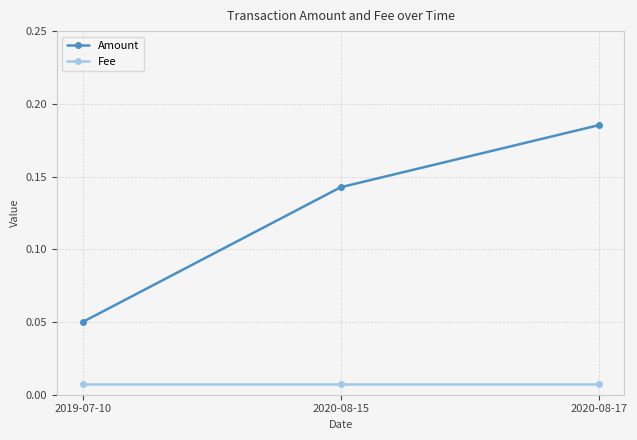

Which label corresponds to the largest value in the chart?

2020-08-17